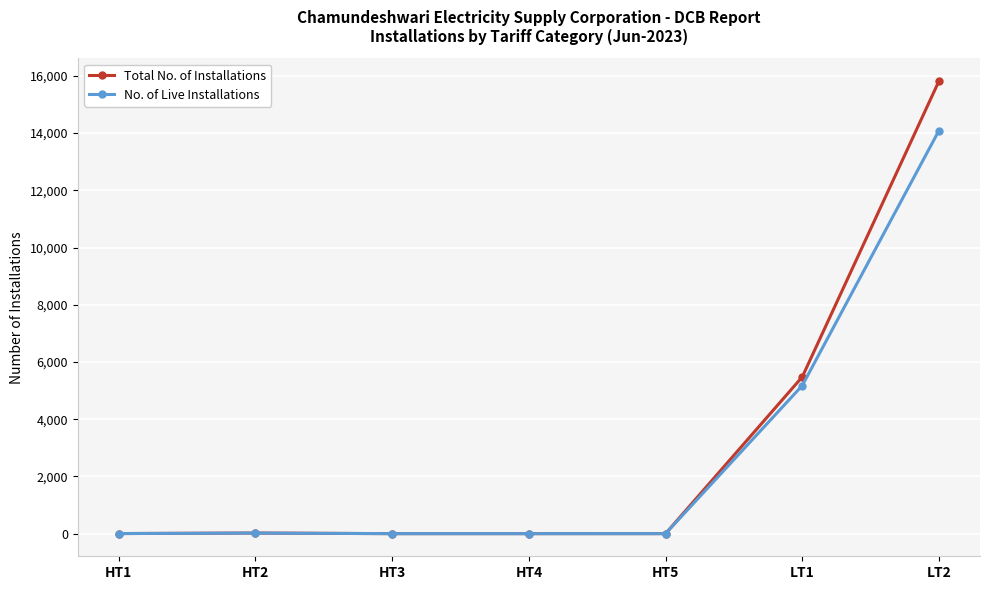

Which category has the highest value in the No. of Live Installations series?

LT2